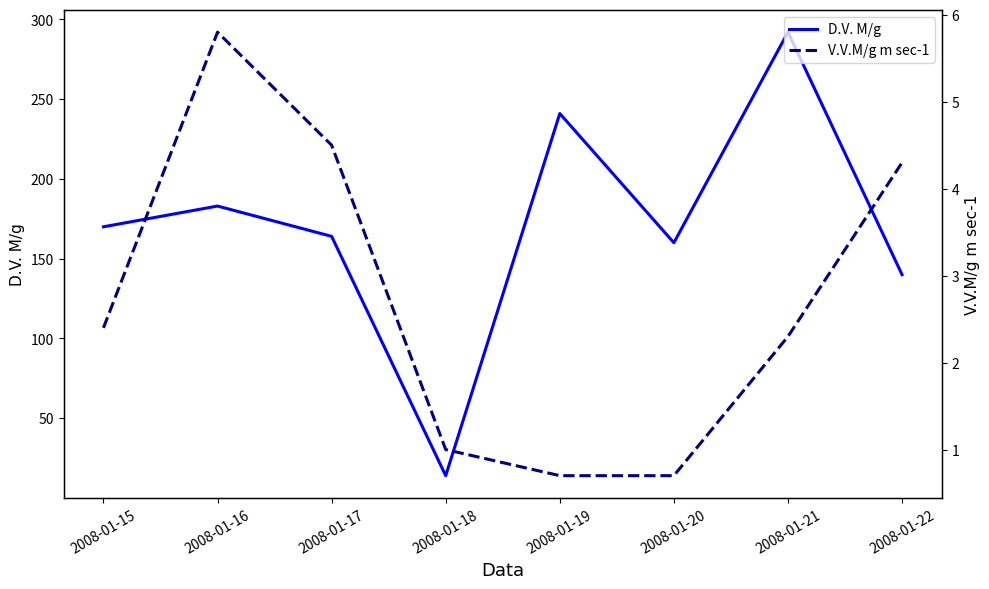

What is the sum of the V.V.M/g m sec-1 values at 2008-01-21 and 2008-01-22?

6.6